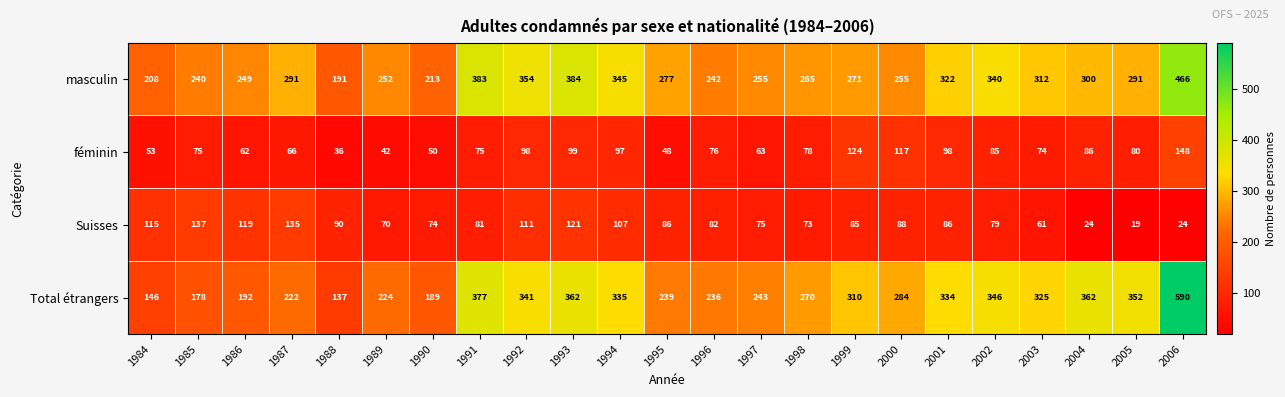

Which category has the highest value across all series?

2006